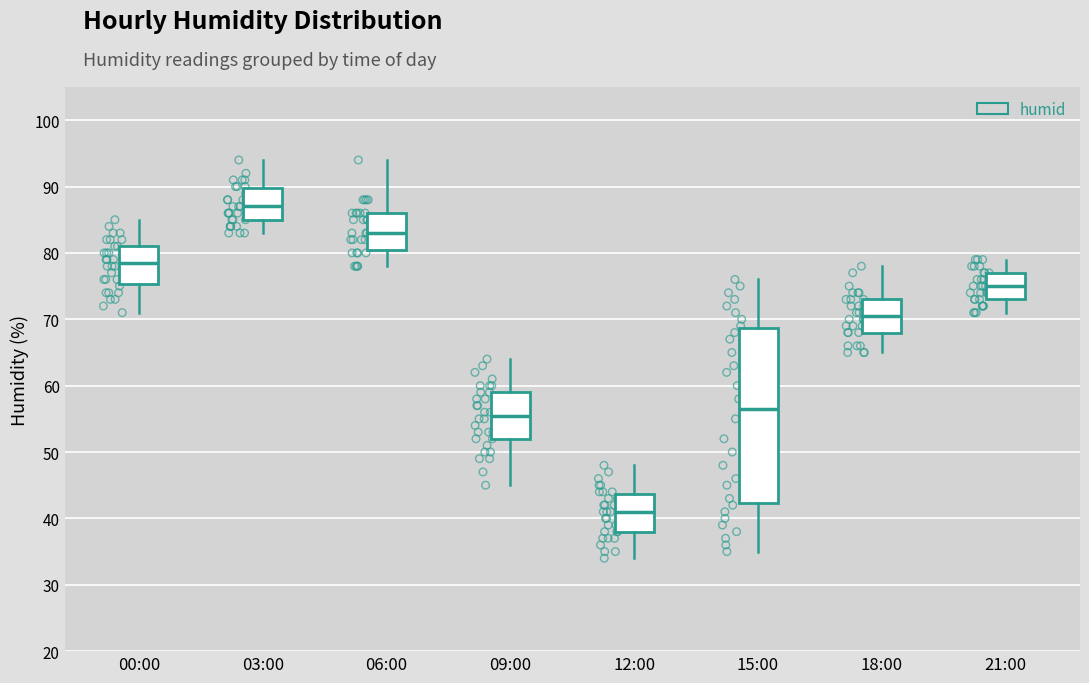

Where is the upper edge of the box for 09:00 on the y-axis? The values are not printed on the chart, so give them approximately, as read against the axis.

59